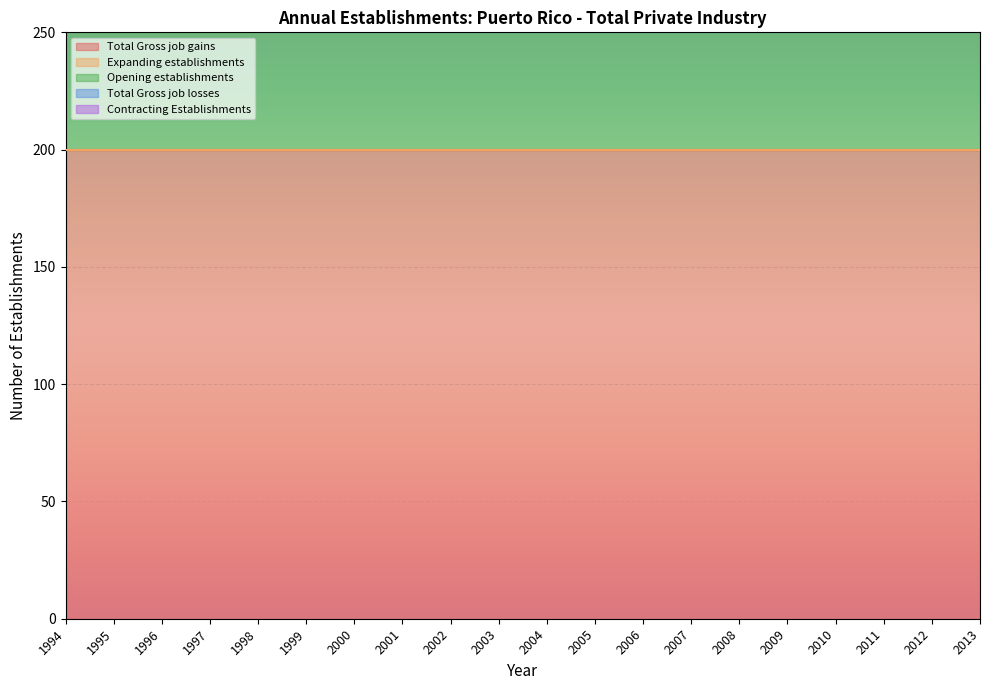

At which category is the sum across all series the highest?

1994